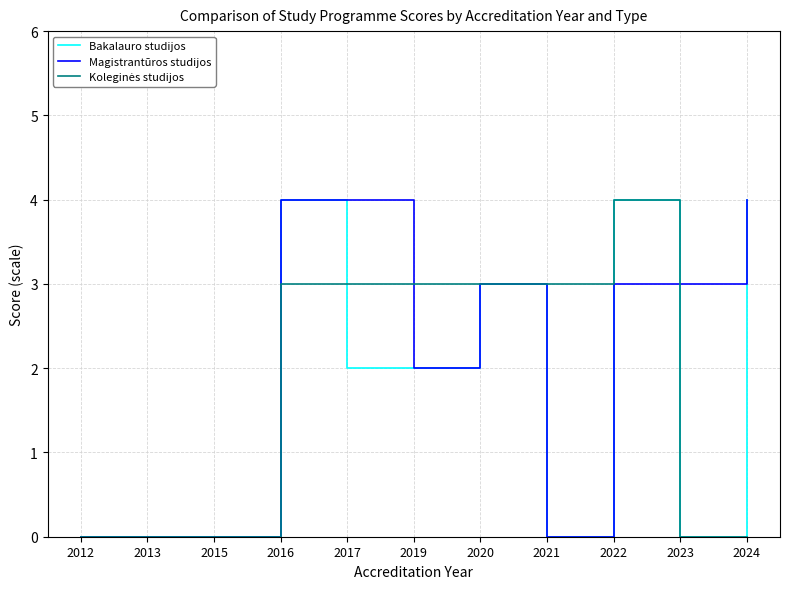

Which series has the largest total across all categories?

Magistrantūros studijos